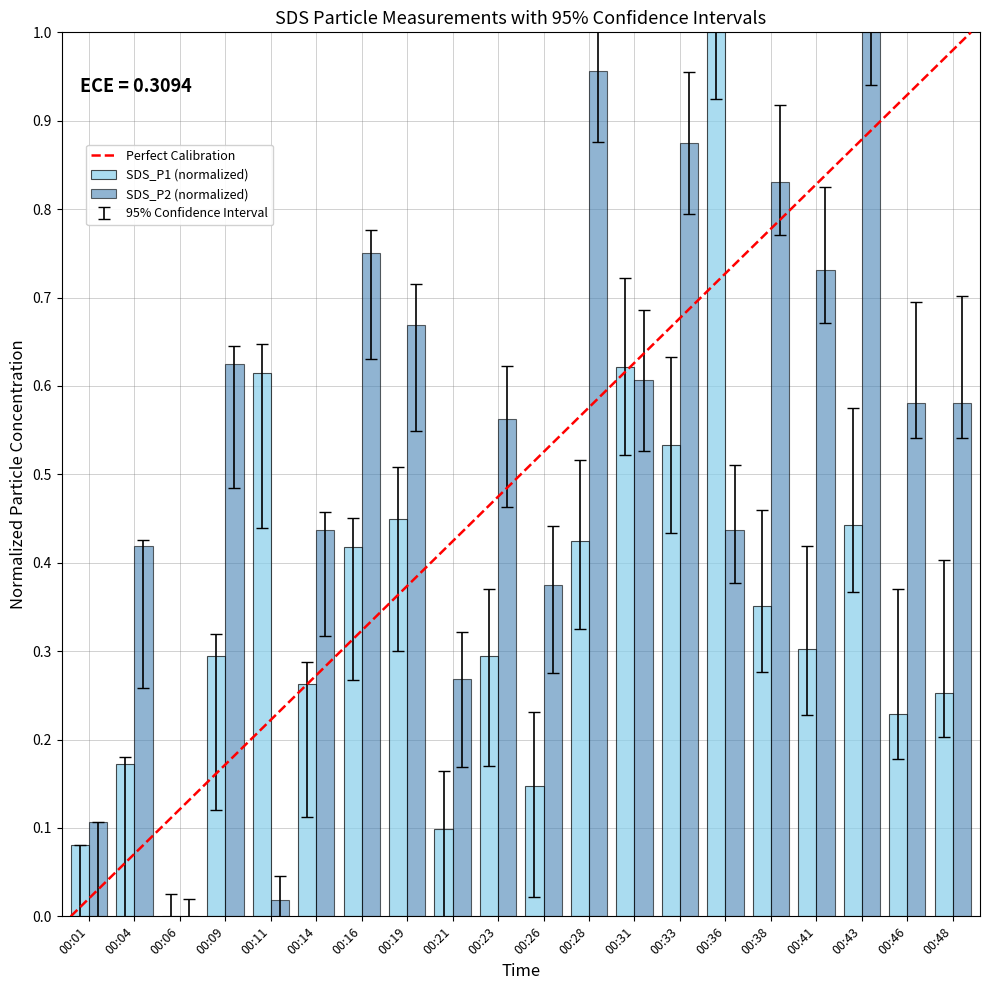

What is the sum of all SDS_P2 (normalized) values?

10.8